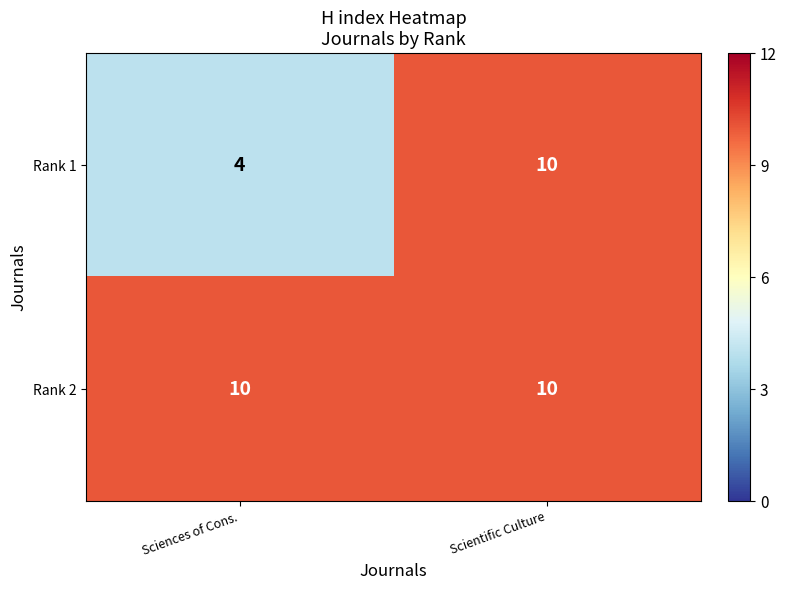

What is the difference between the Rank 1 values at Scientific Culture and Sciences of Cons.?

6